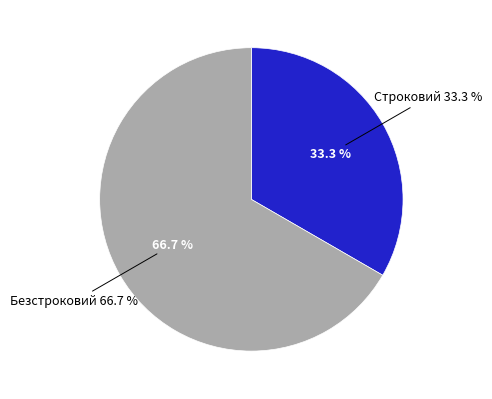

What is the largest slice in the pie chart?

Безстроковий